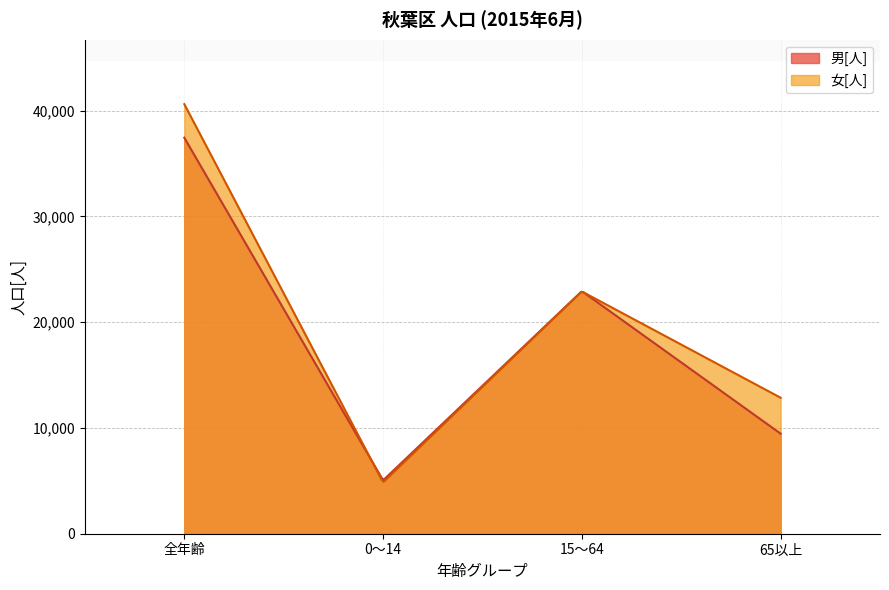

What is the difference between the maximum and minimum values in the 女[人] series?

35695.6